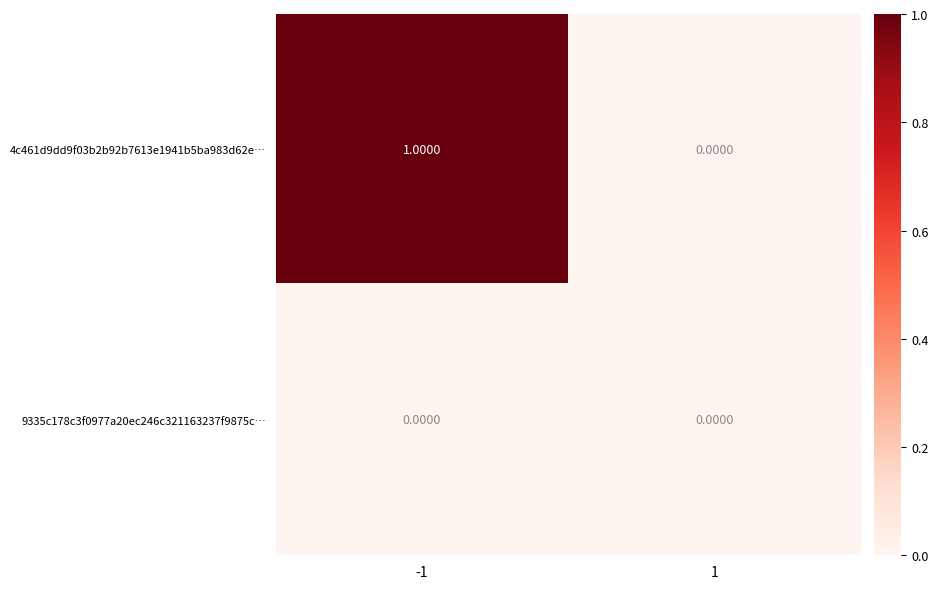

At -1, list the series in order from smallest to largest.

9335c178c3f0977a20ec246c321163237f9875c…, 4c461d9dd9f03b2b92b7613e1941b5ba983d62e…